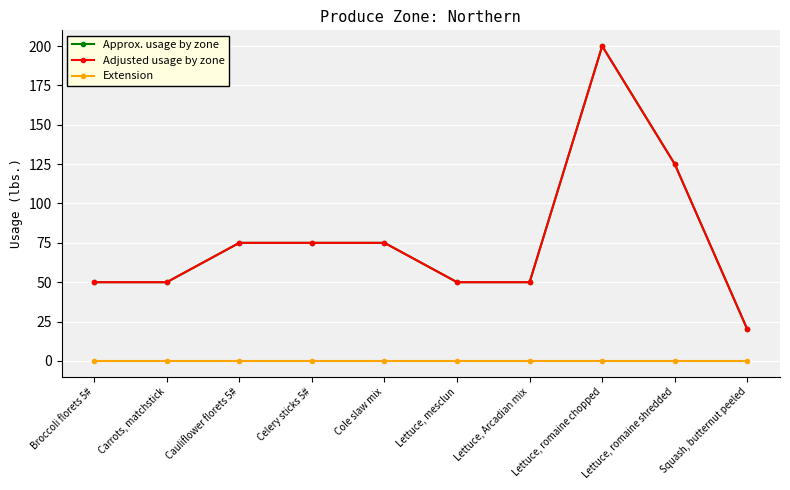

In Adjusted usage by zone, how many points are higher than both neighbors (excluding endpoints)?

1